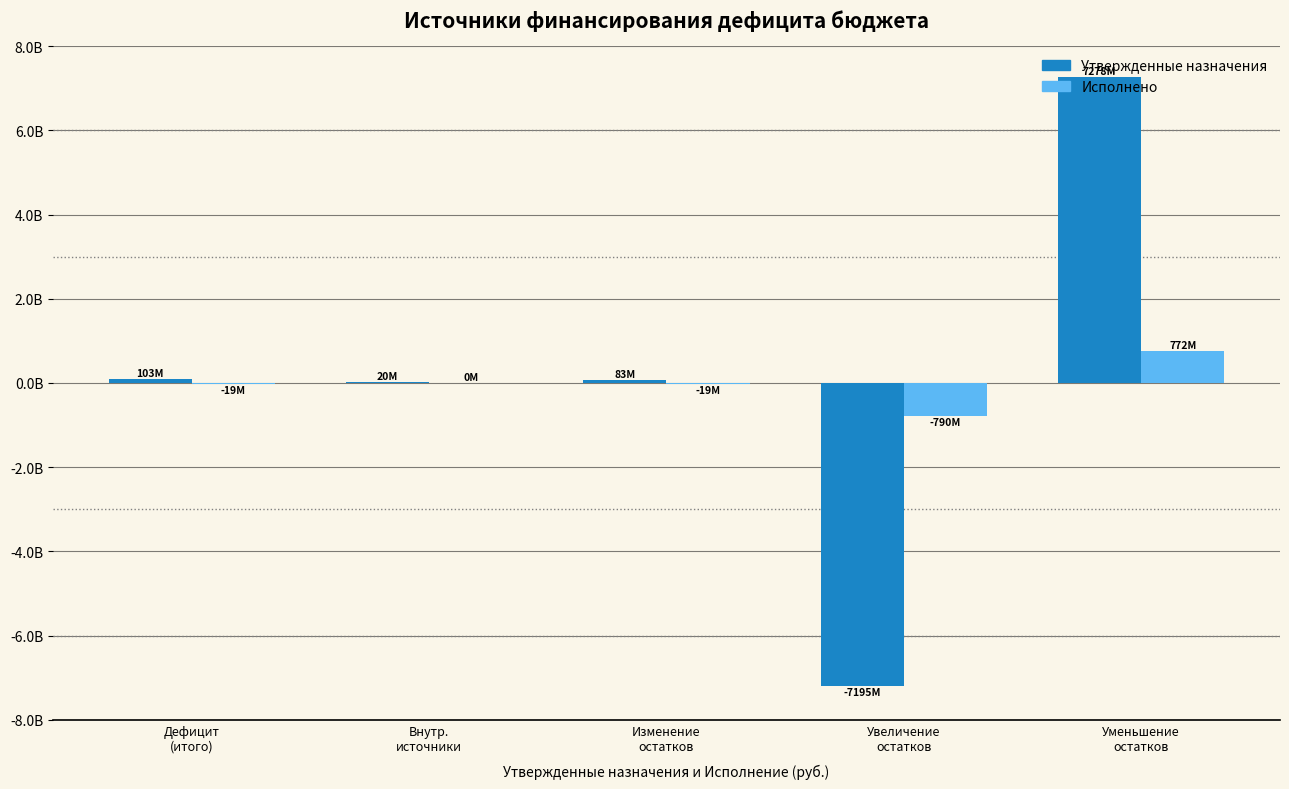

Read the Утвержденные назначения value at Дефицит
(итого).

102597936.1